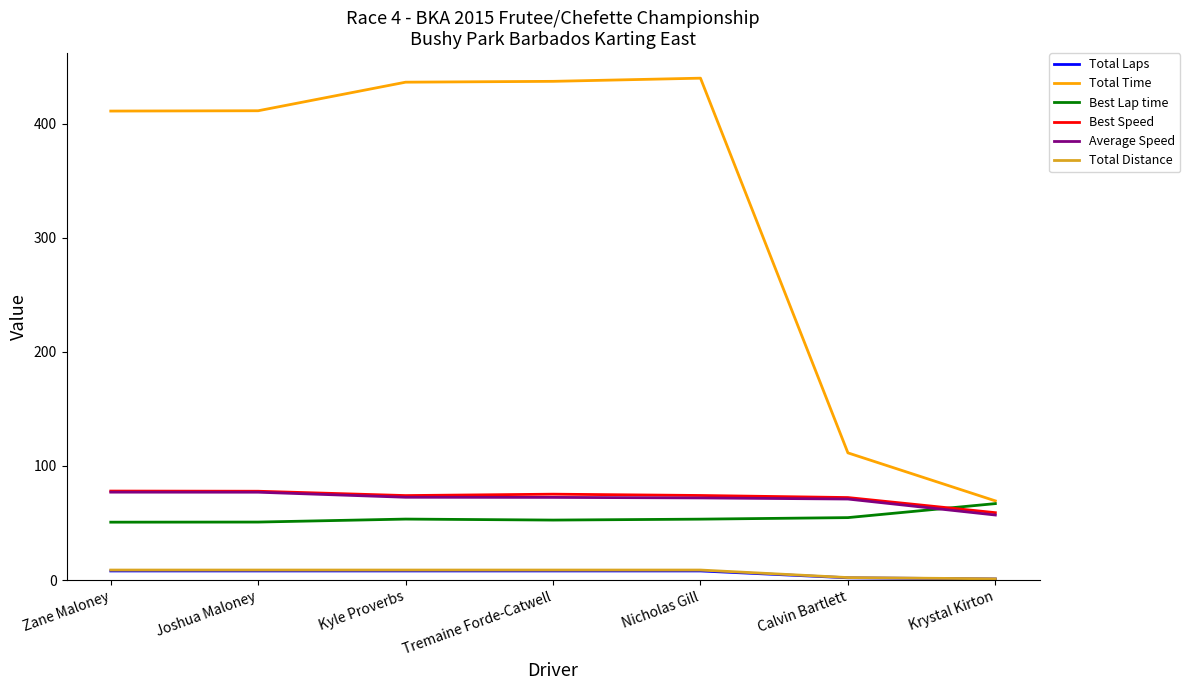

Where is Total Time nearest to the value 254?

Calvin Bartlett